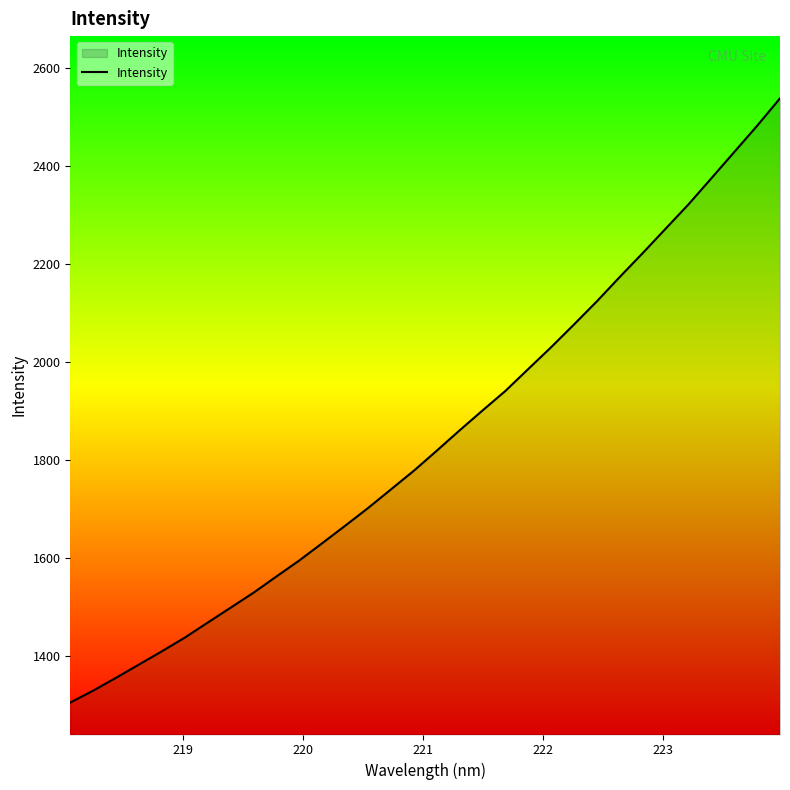

What is the minimum value shown in the chart?

1304.6